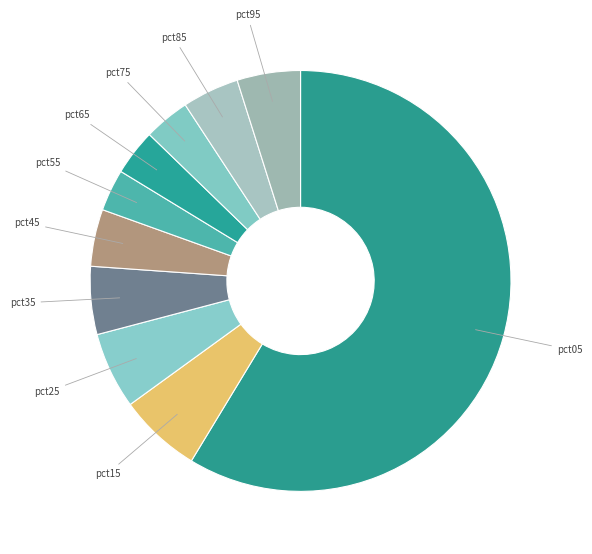

Is the sum of pct75 and pct05 greater than half?

Yes